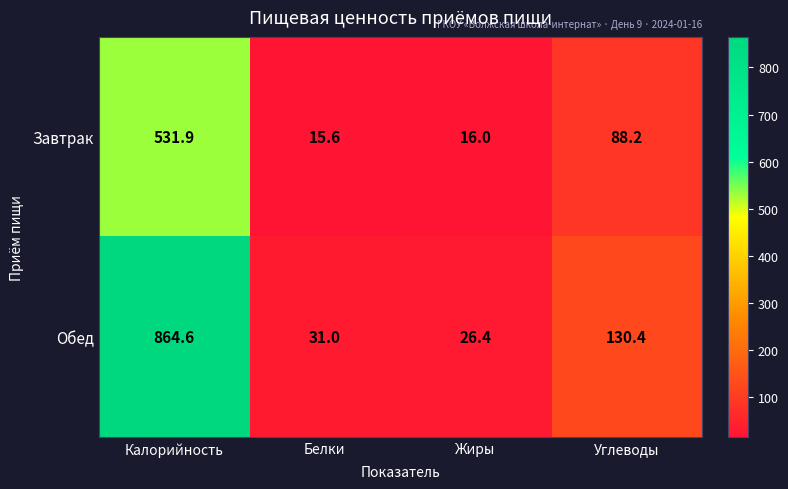

Which category has the highest value across all series?

Калорийность